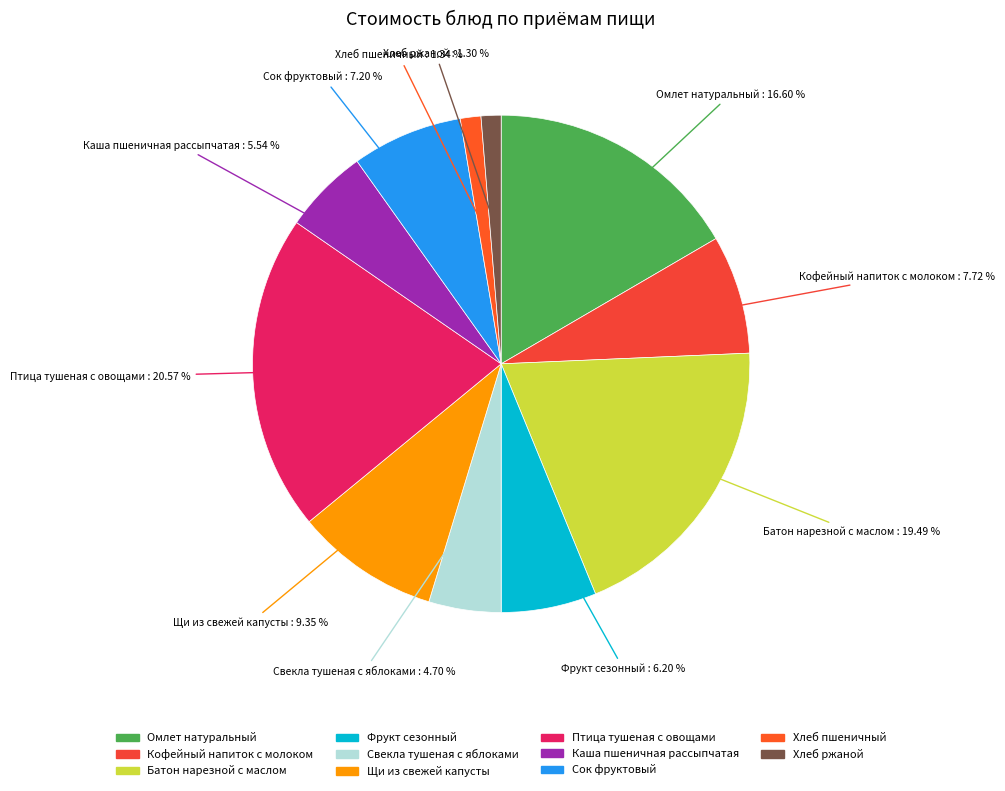

To the nearest percent, what percentage of the pie is Батон нарезной с маслом?

19%